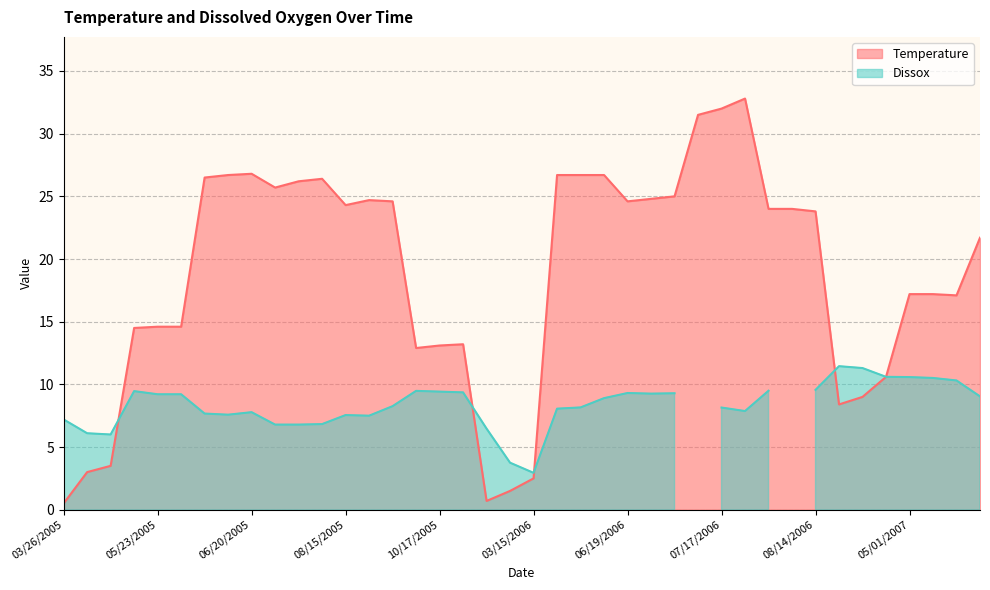

What is the maximum value for Temperature?

32.8